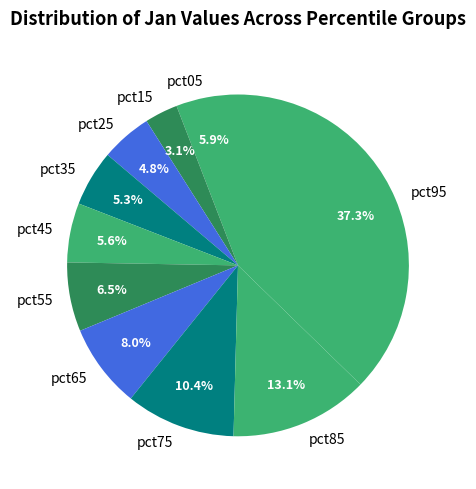

Count the number of slices in the pie.

10